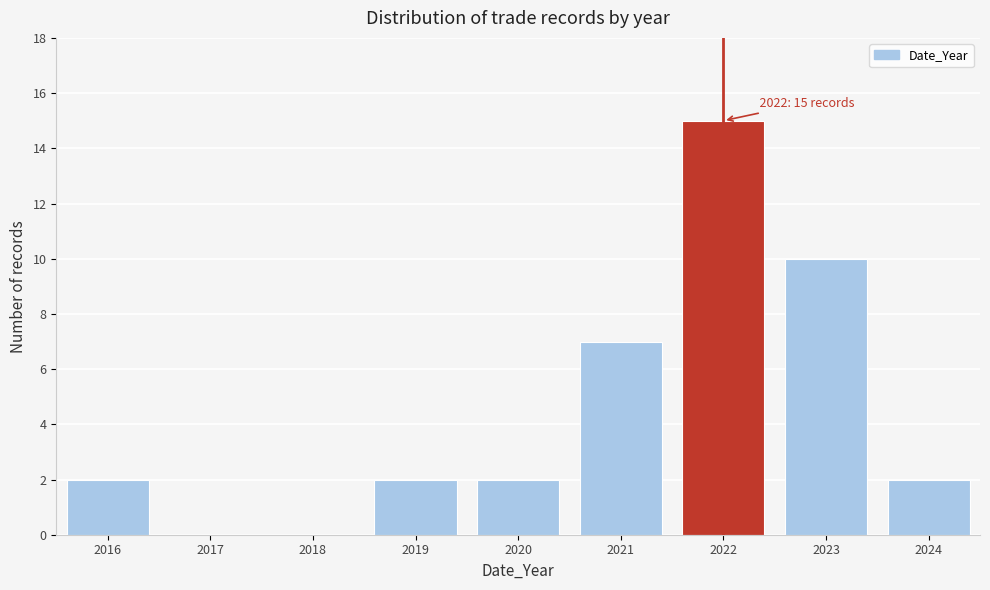

Reading left to right, what are all the values shown in this chart?

2016=2	2017=0	2018=0	2019=2	2020=2	2021=7	2022=15	2023=10	2024=2